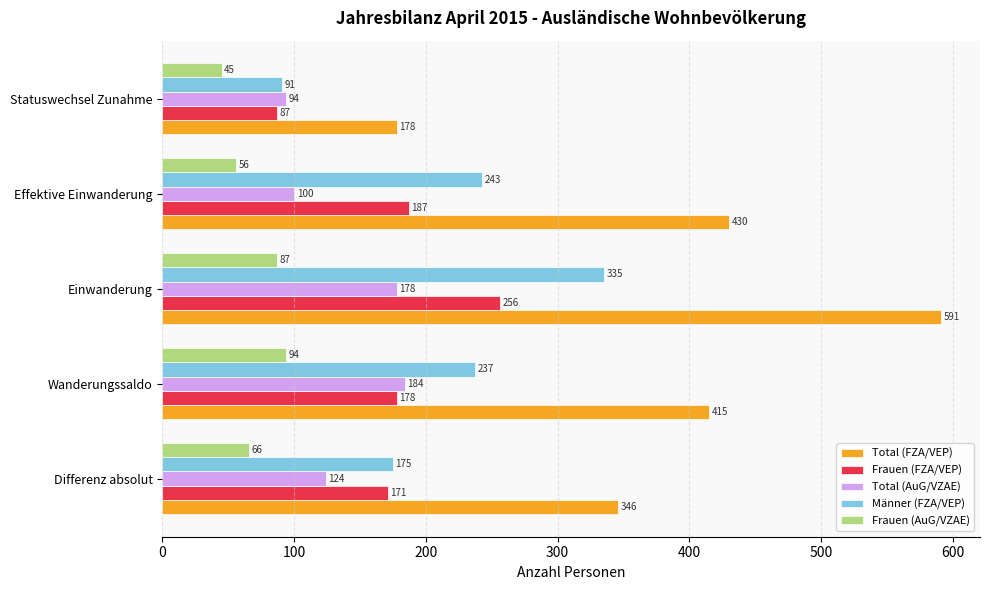

Count the number of categories in the chart.

5